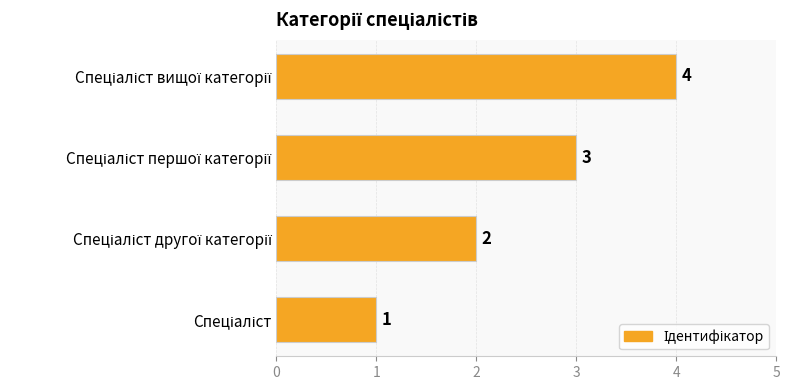

What is the sum of all values?

10